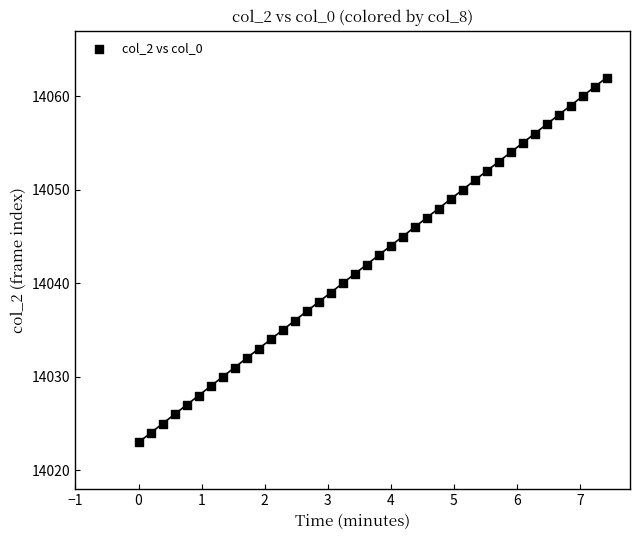

What is the range of Y values (max minus min)?

39